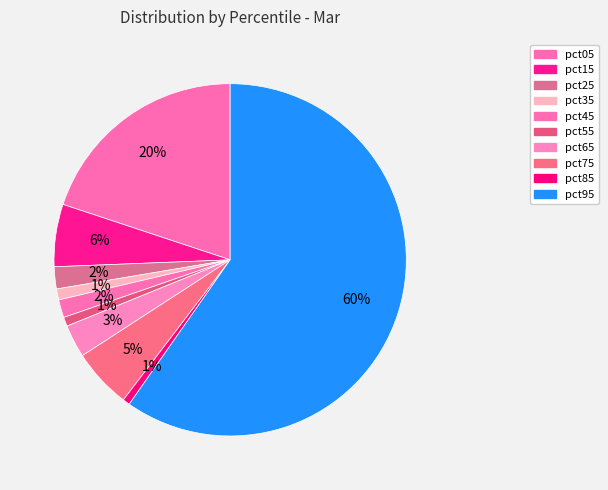

What percentage is the pct55 slice, to the nearest percent?

1%